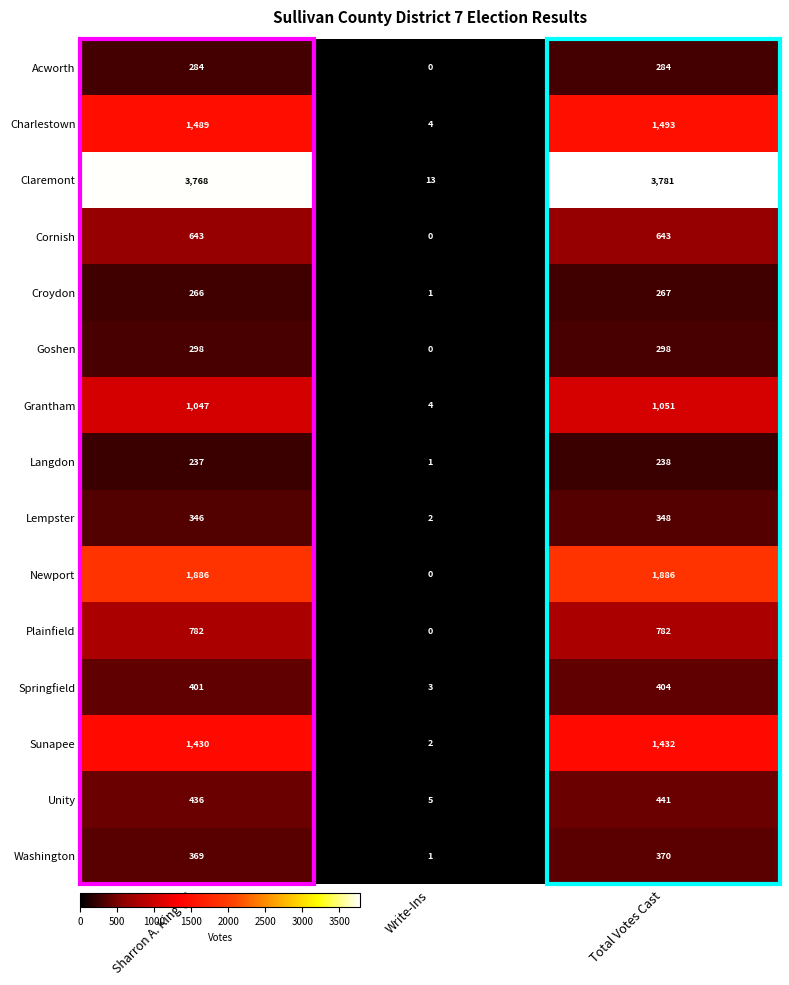

Is it true that Cornish equals 1132 at Total Votes Cast?

False